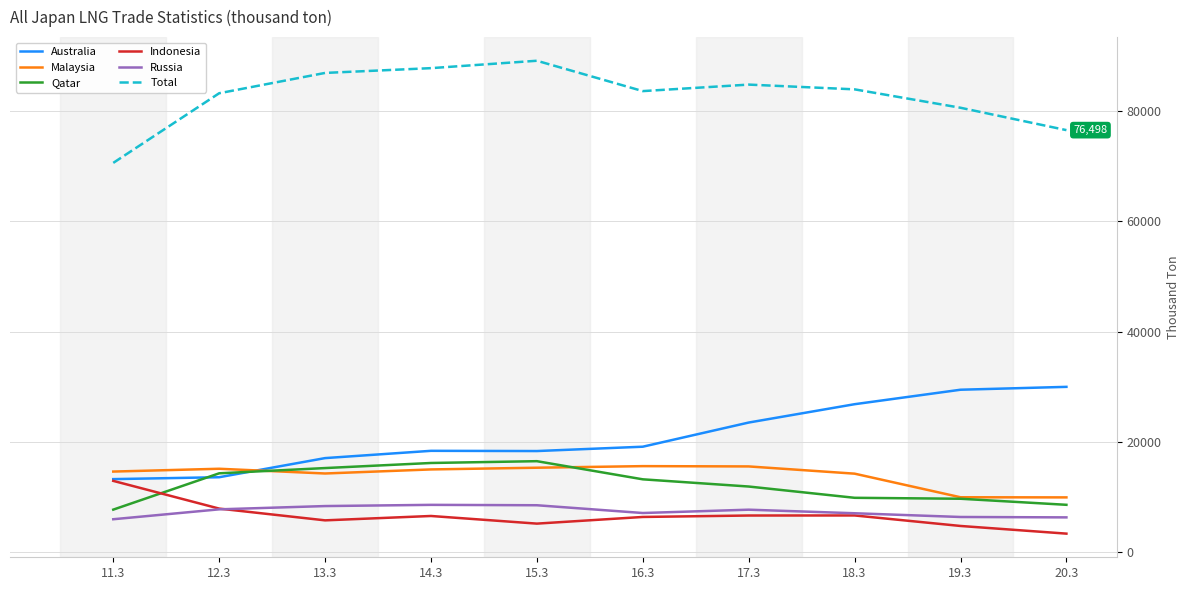

True or false: Qatar has more than 0 interior local peaks.

True